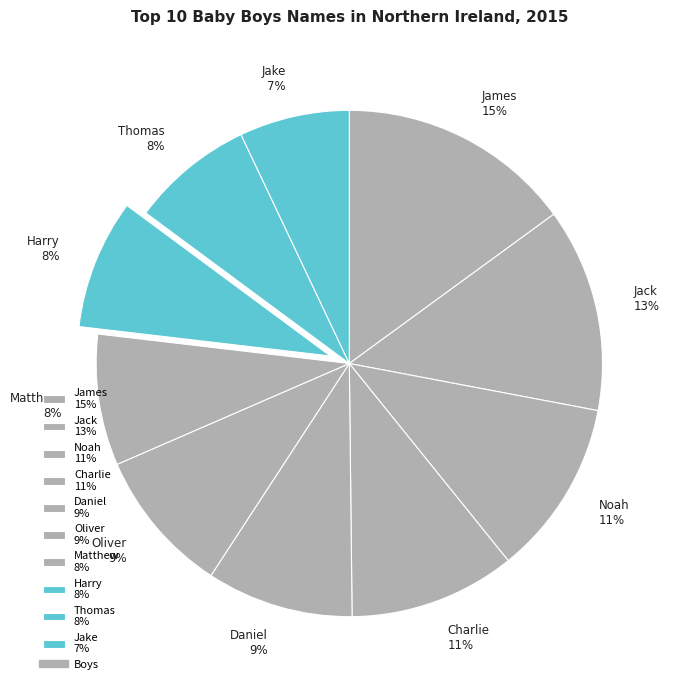

Combined, do James and Oliver account for over 50%?

No